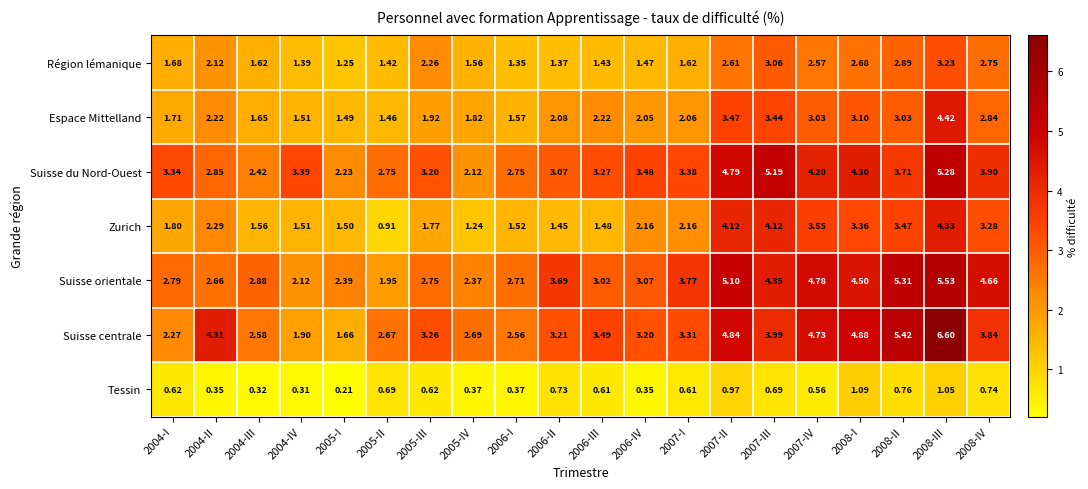

Which series has the largest total across all categories?

Suisse centrale